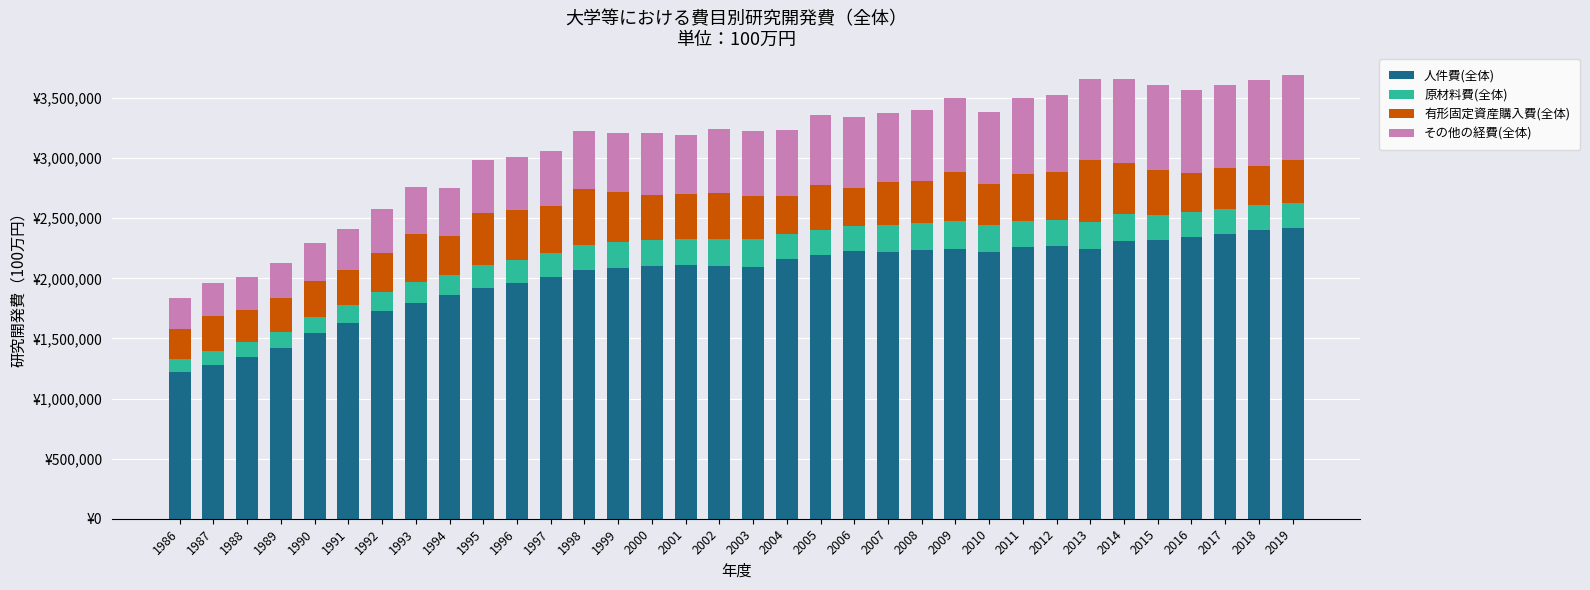

What is the difference between the 有形固定資産購入費(全体) values at 2012 and 2017?

52798